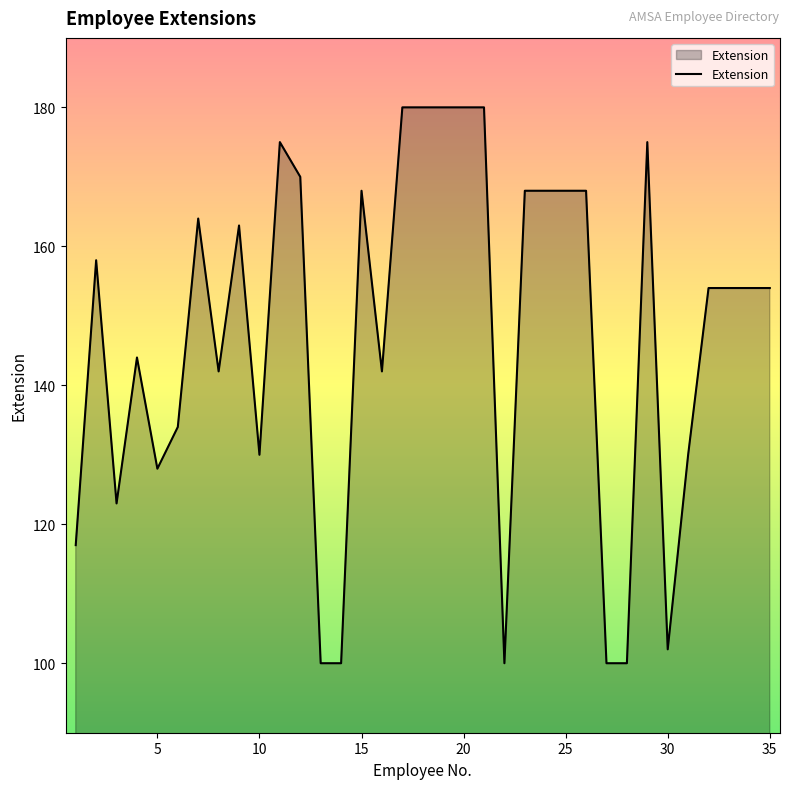

What is the greatest value displayed?

180